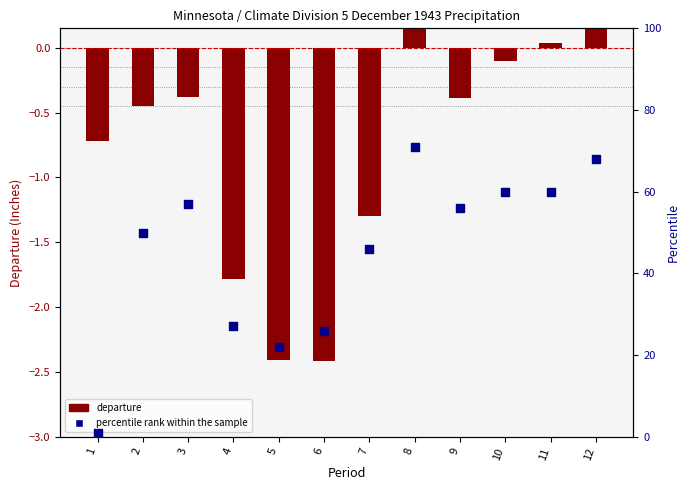

Which has a higher value, 7 or 8?

8